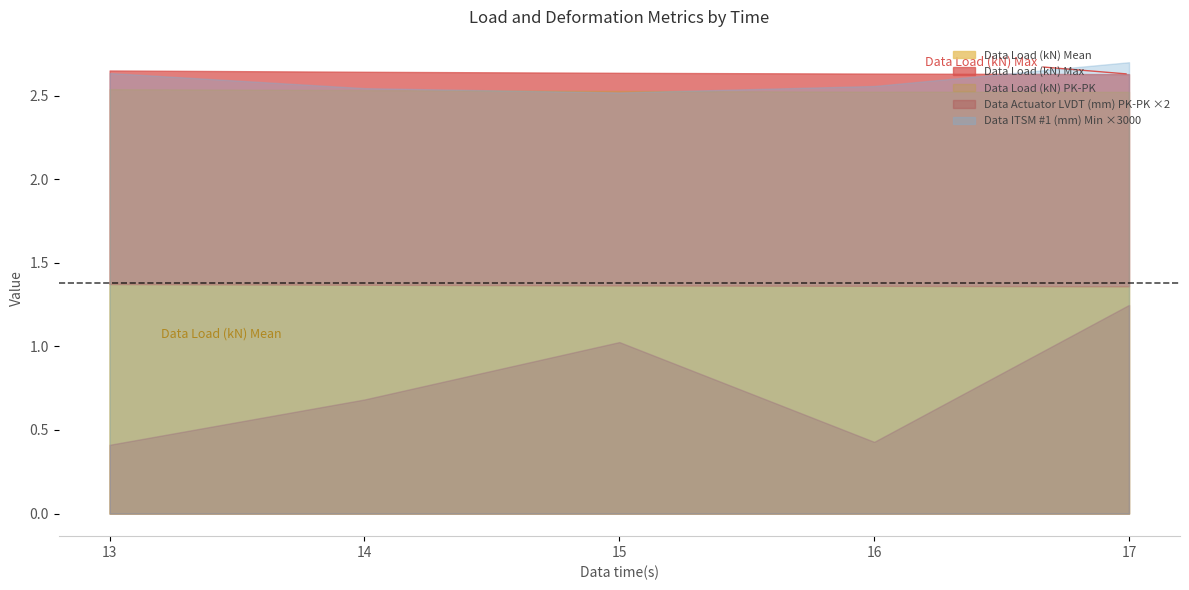

Which series changed the most between 14 and 17?

Data Actuator LVDT (mm) PK-PK